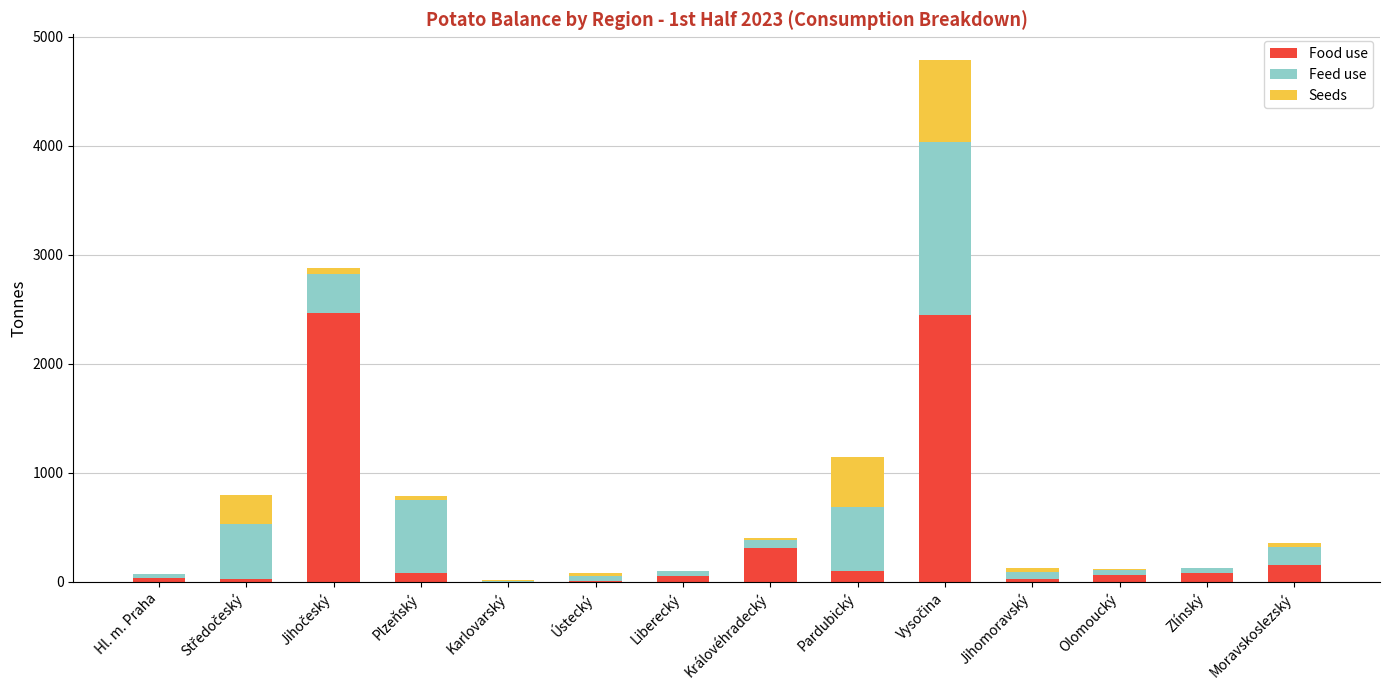

What are all the series names shown in the legend?

Food use, Feed use, Seeds